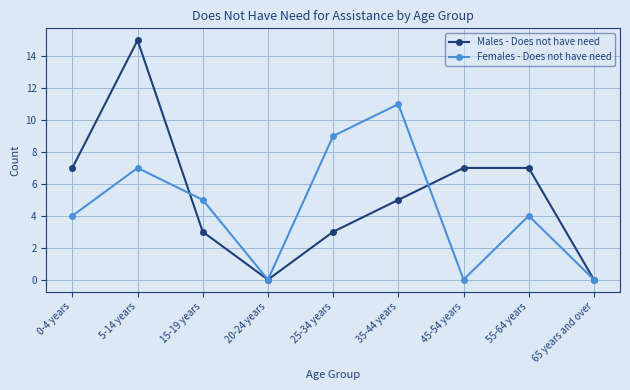

How many values in the Males - Does not have need series are below 5?

4